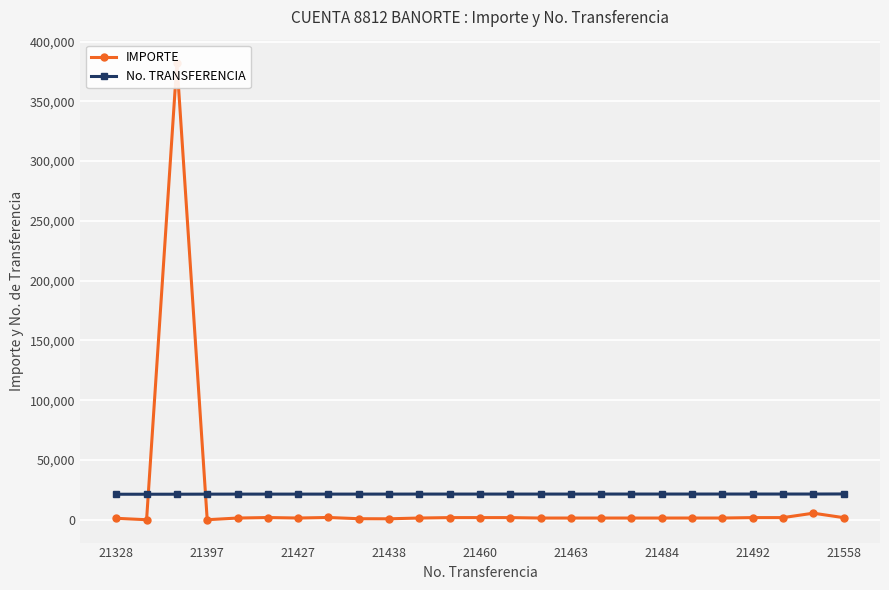

The No. TRANSFERENCIA series shows 21484 at 21484. True or false?

True